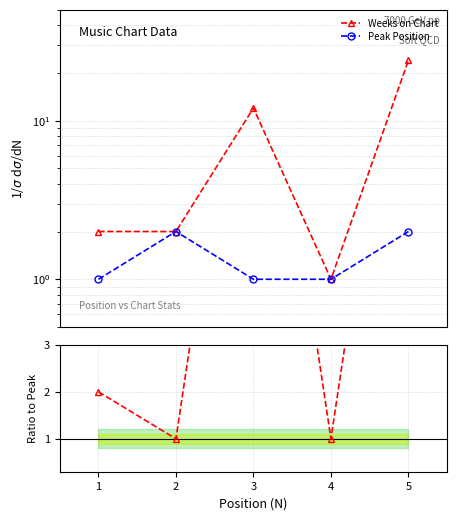

What is the average value of the Weeks on Chart series?

8